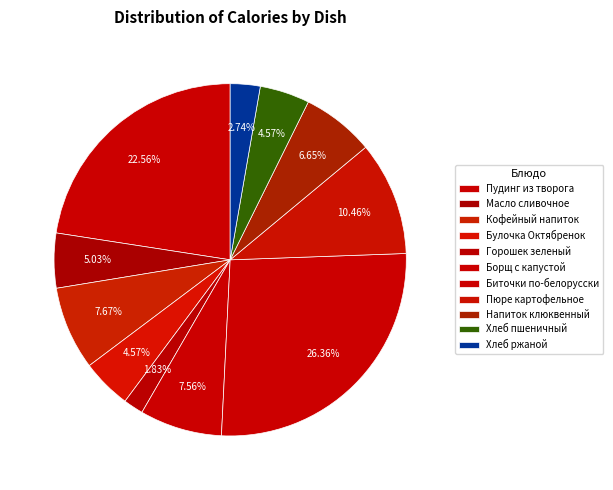

Count the number of slices in the pie.

11